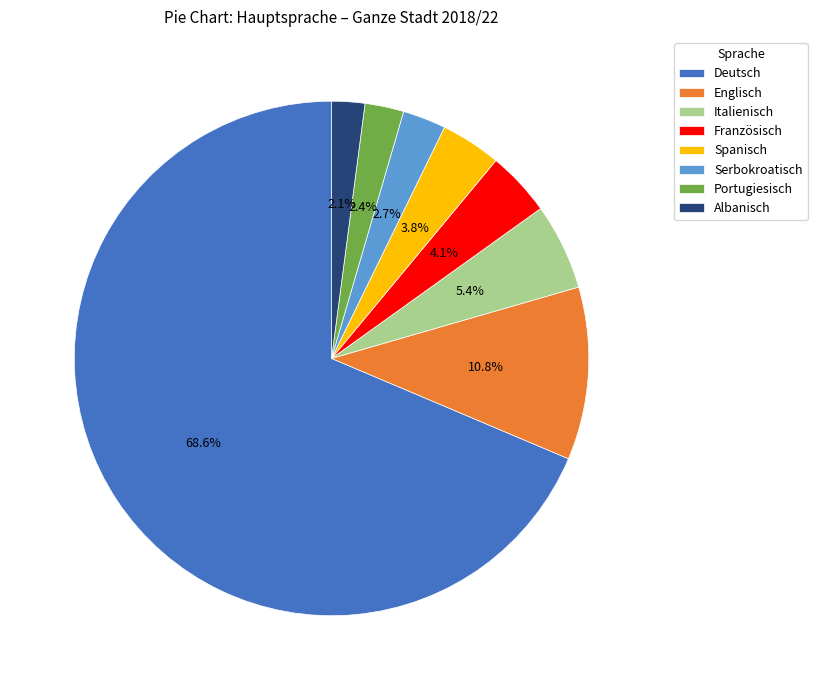

To the nearest percent, what is the difference between the largest and smallest slice percentages?

67%